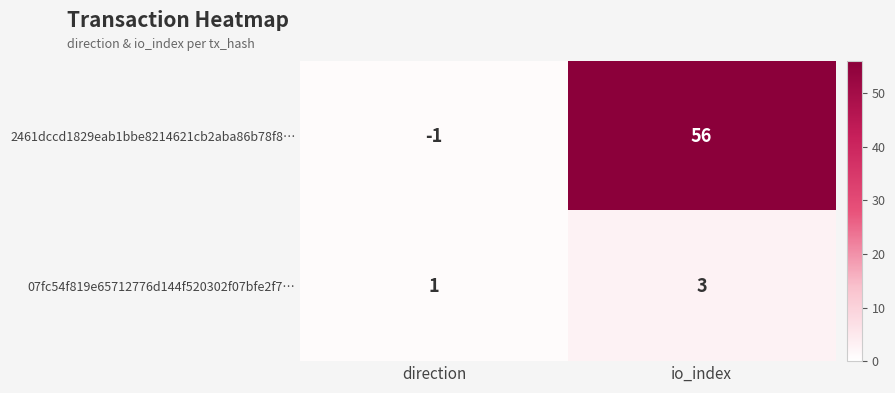

What is the spread (max minus min) of values at io_index?

53